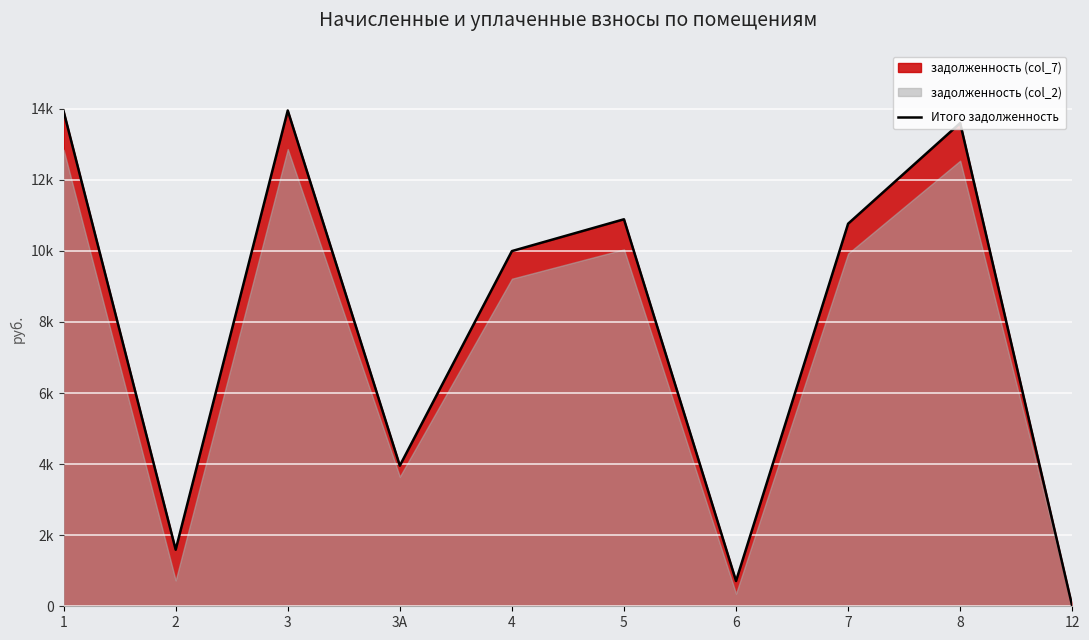

The value at 12 is 6390.1. True or false?

False